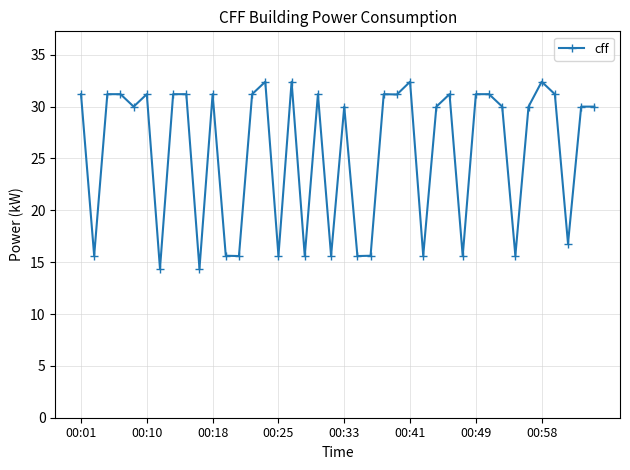

What is the difference between the maximum and second lowest values?

18.0